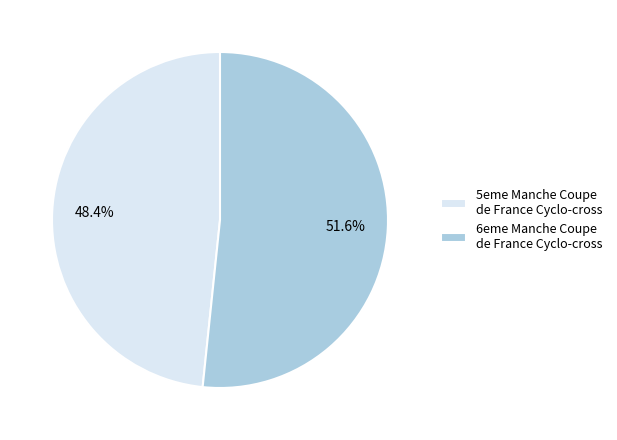

What is the total percentage of 6eme Manche Coupe de France Cyclo-cross and 5eme Manche Coupe de France Cyclo-cross?

100.0%